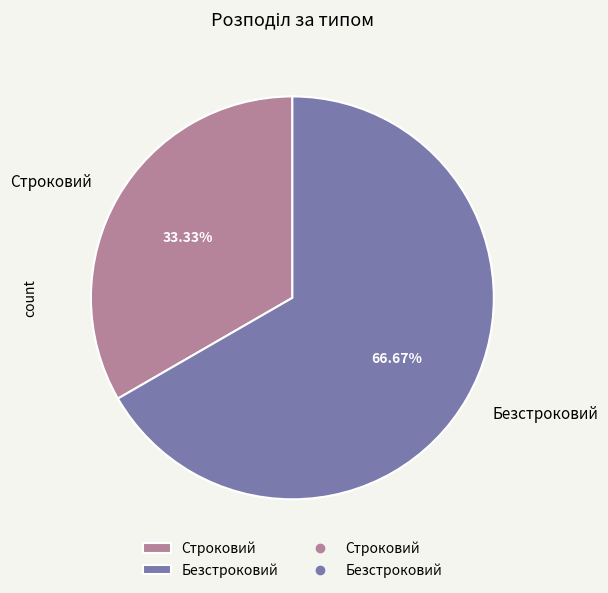

To the nearest percent, what is the combined percentage of Строковий and Безстроковий?

100%